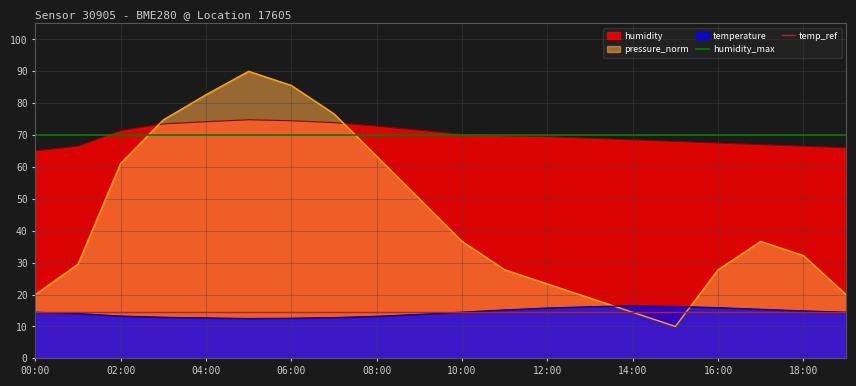

What is the average value of the humidity_max series?

70.0